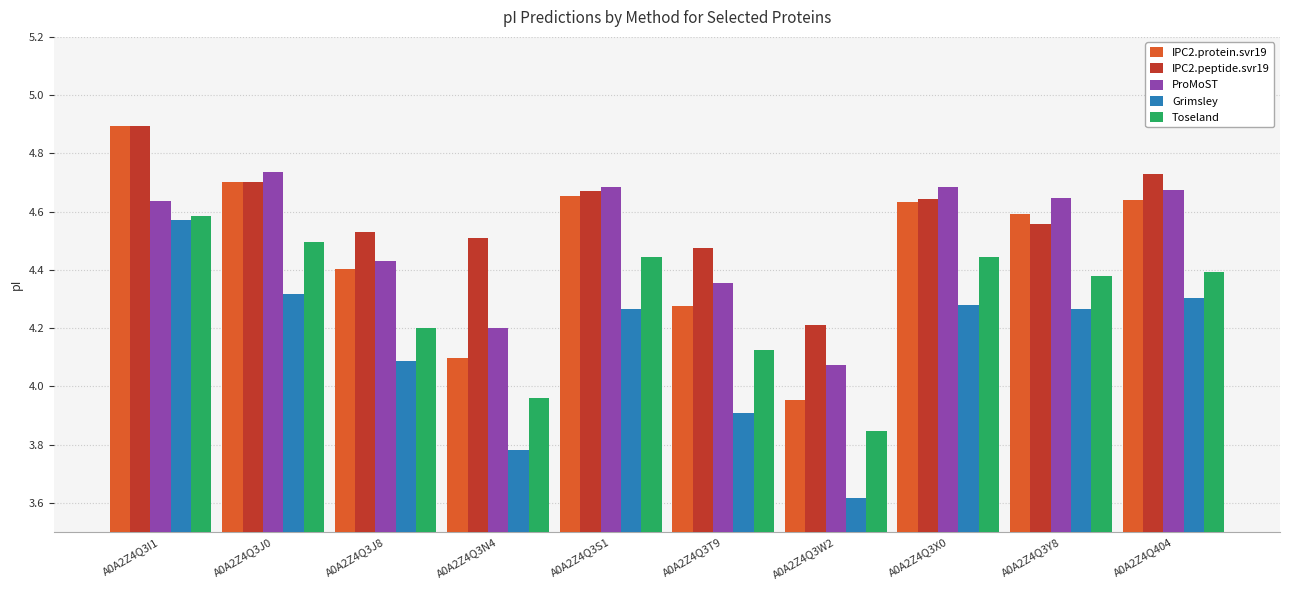

Where is IPC2.peptide.svr19 nearest to the value 4?

A0A2Z4Q3W2